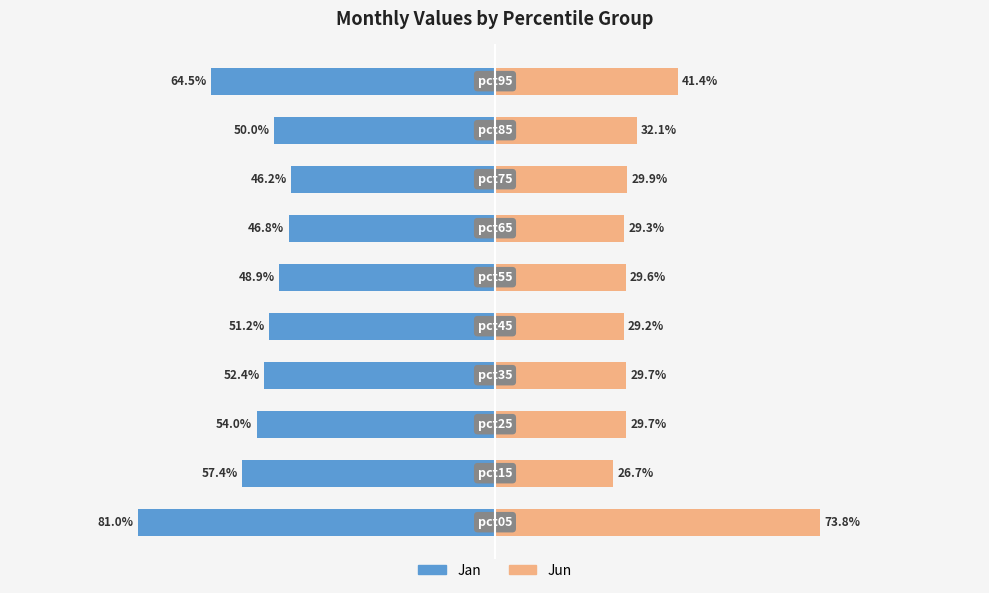

What are all the series names shown in the legend?

Jan, Jun